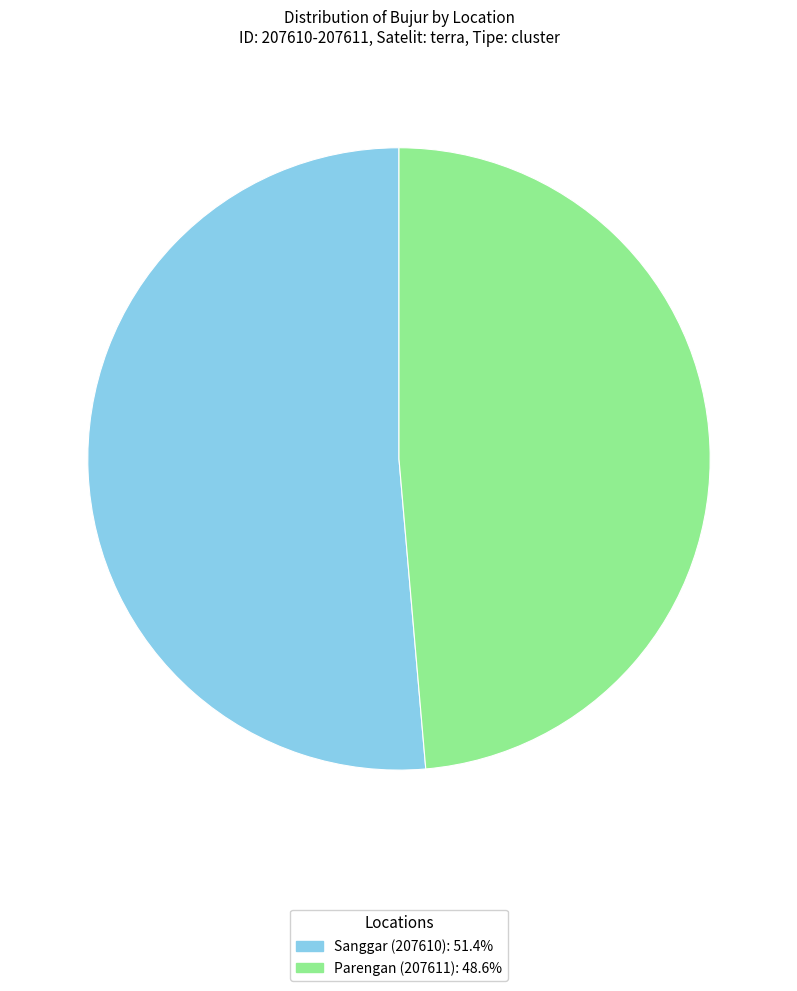

Rank the categories by value from highest to lowest.

Sanggar (207610), Parengan (207611)